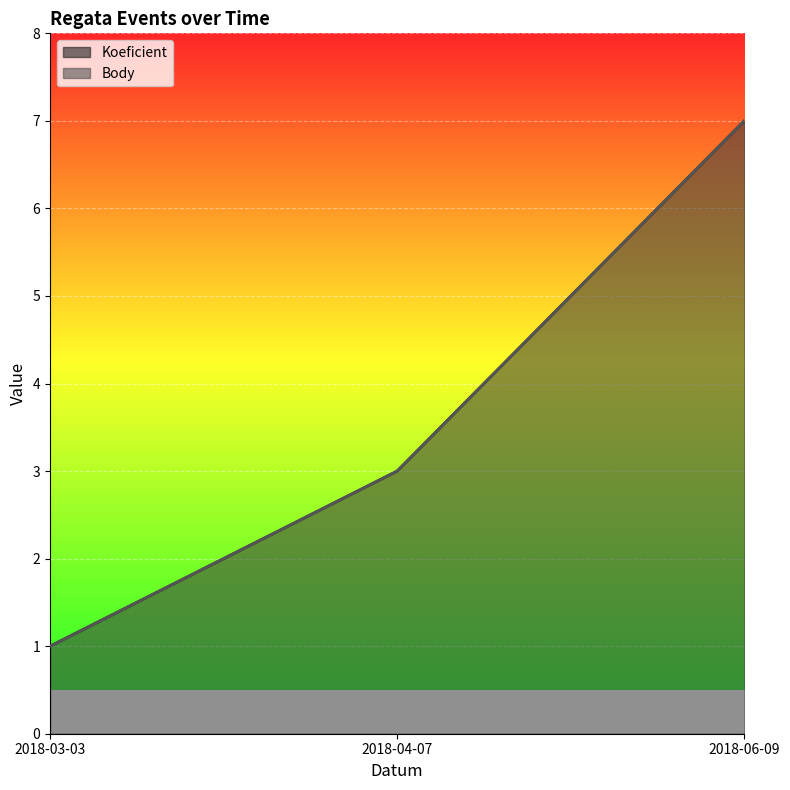

What is the average value of the Koeficient line series?

4